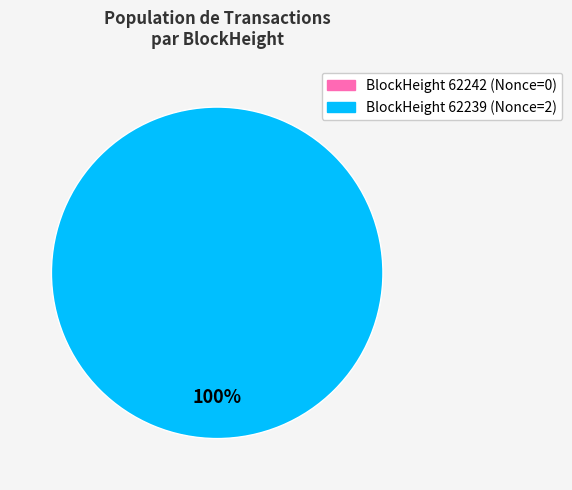

Which slice is the smallest?

62242